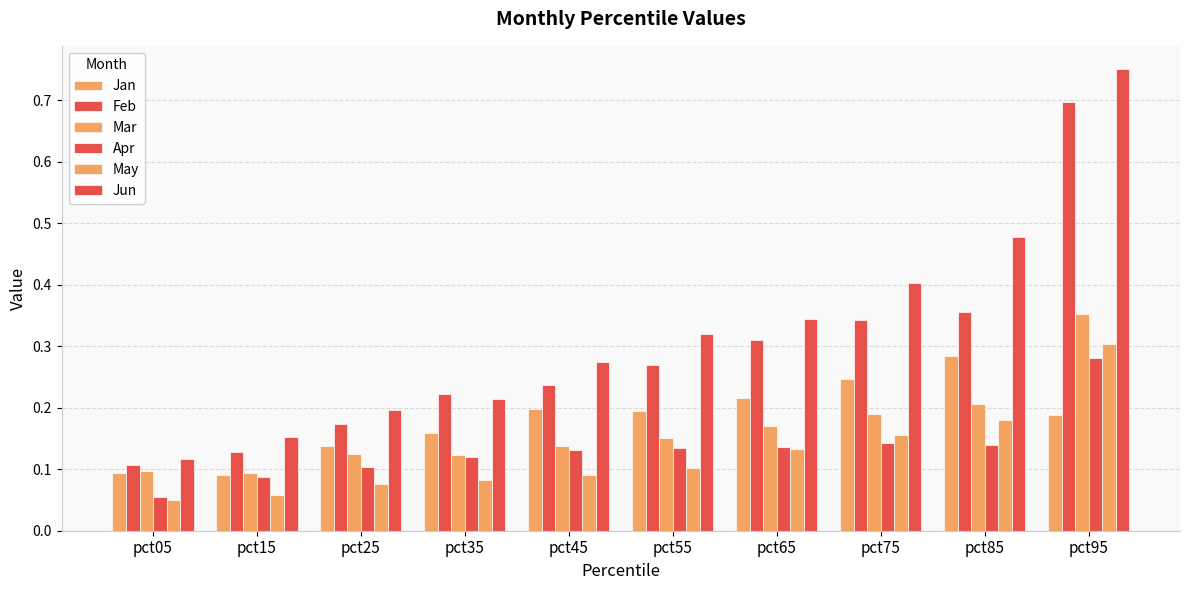

What is the difference between the highest and lowest values at pct65?

0.2